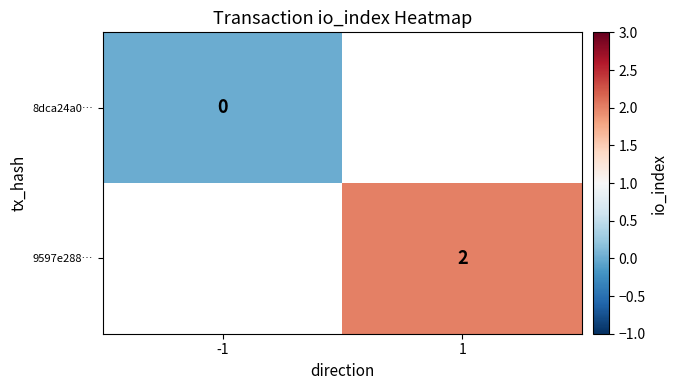

Read the 9597e288… value at 1.

2.0